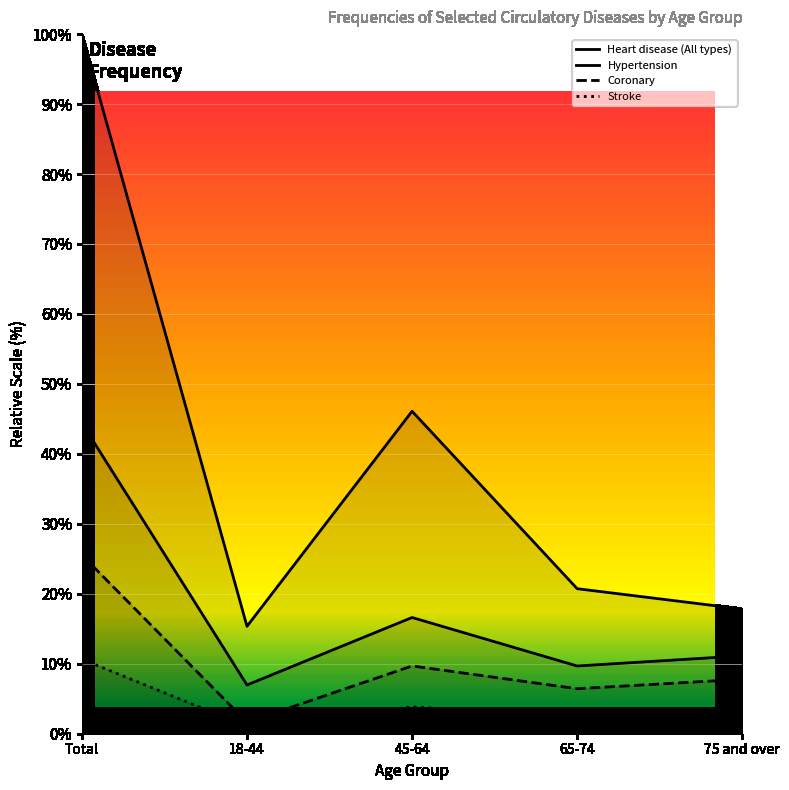

At which category does Stroke reach its first local peak?

45-64